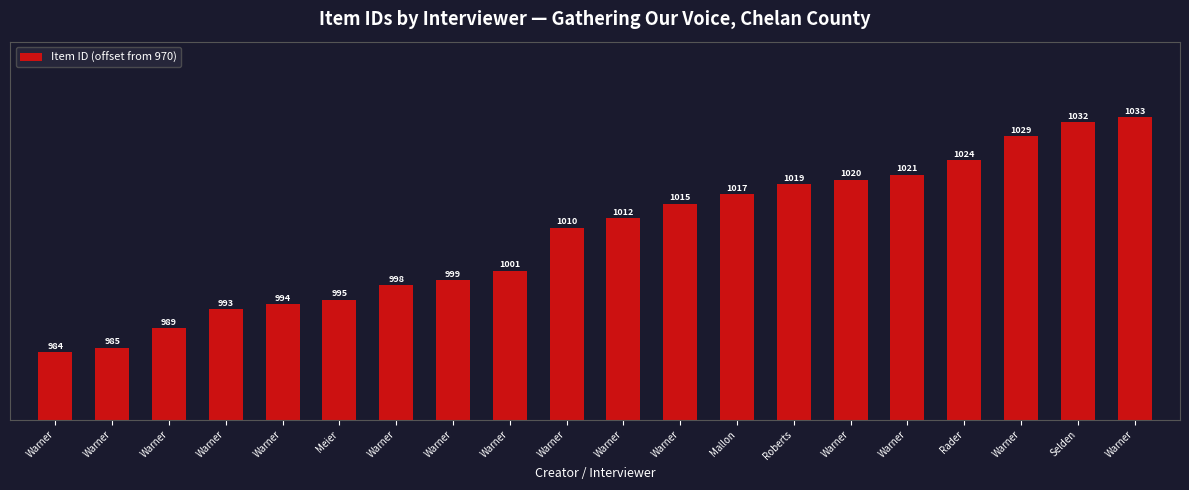

What is the label of the 14th bar from the left?

Roberts